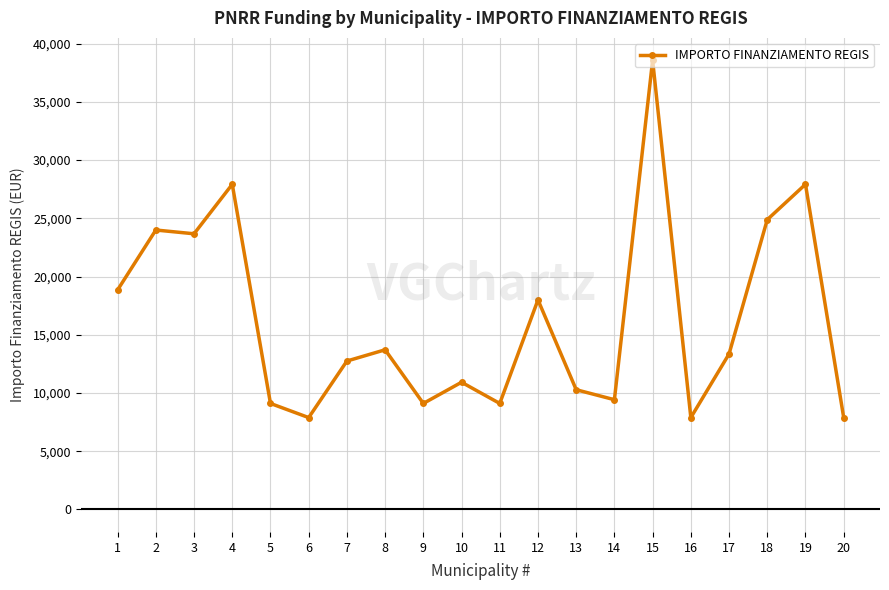

What is the value of the 9th point from the left?

9105